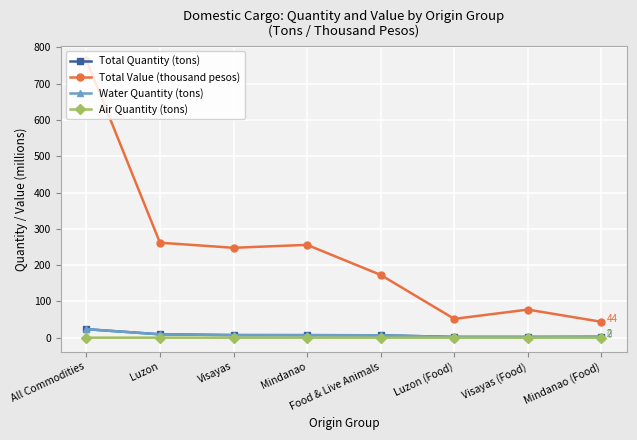

How many interior local peaks does the Total Value (thousand pesos) series have?

2